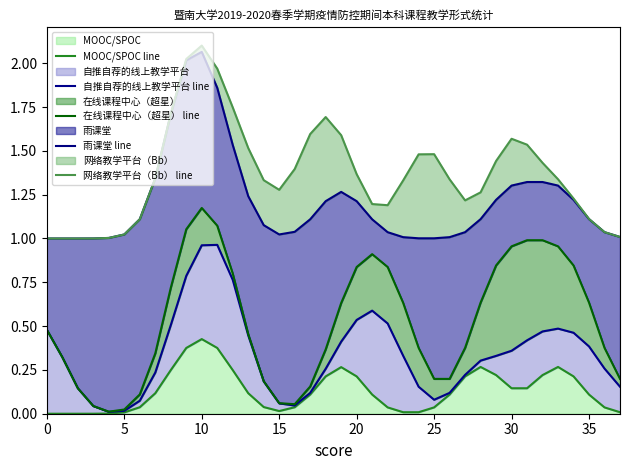

Is it true that 雨课堂 line equals 0.8 at 11?

False